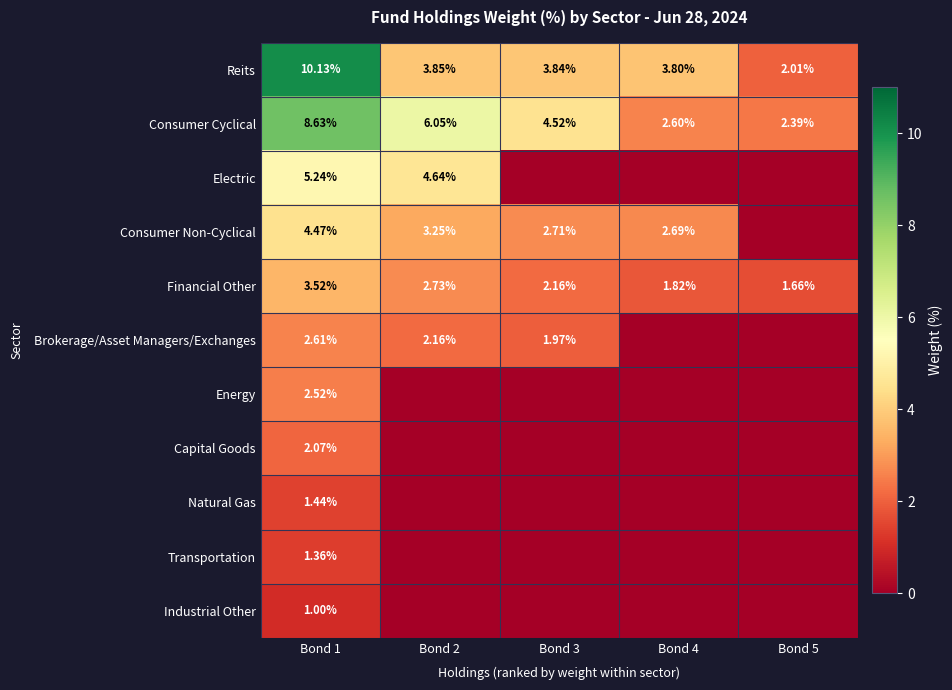

At Bond 1, list the series in order from largest to smallest.

Reits, Consumer Cyclical, Electric, Consumer Non-Cyclical, Financial Other, Brokerage/Asset Managers/Exchanges, Energy, Capital Goods, Natural Gas, Transportation, Industrial Other